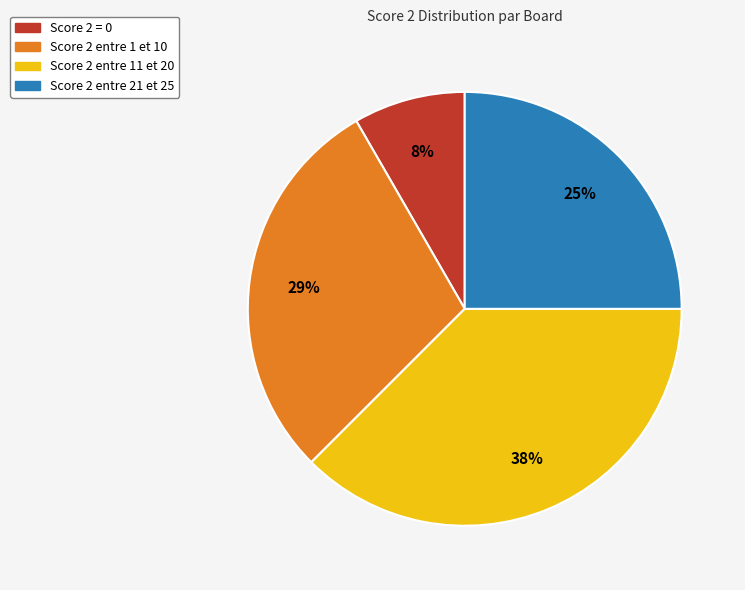

Is there any slice that represents more than half of the pie?

No